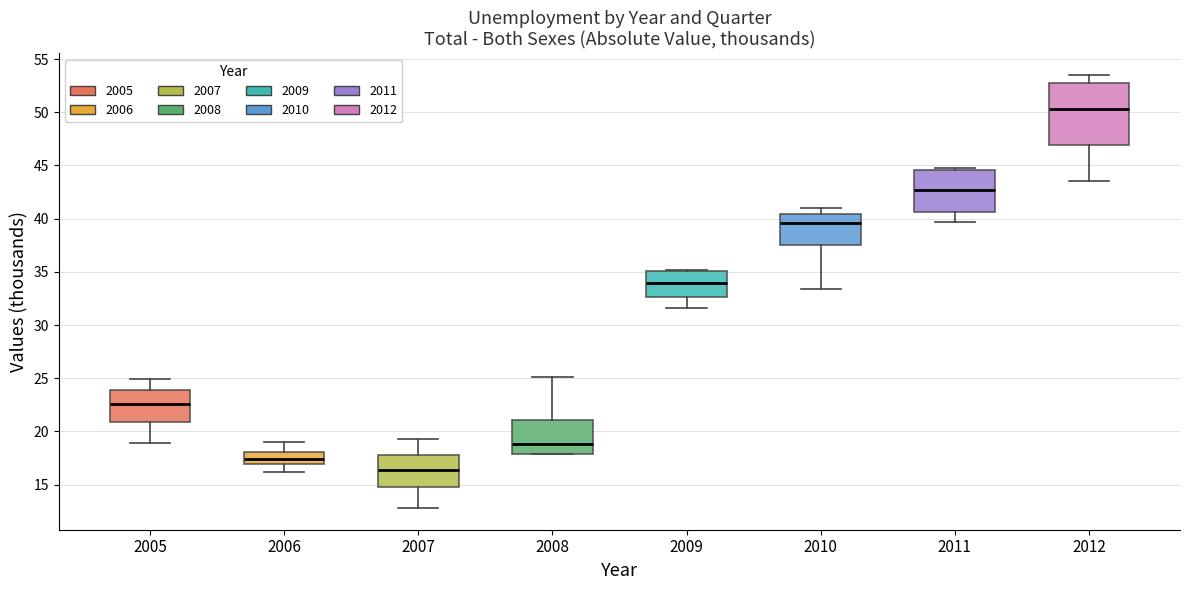

Where is the lower edge of the box at x = 2007 on the y-axis? The values are not printed on the chart, so give them approximately, as read against the axis.

15.0